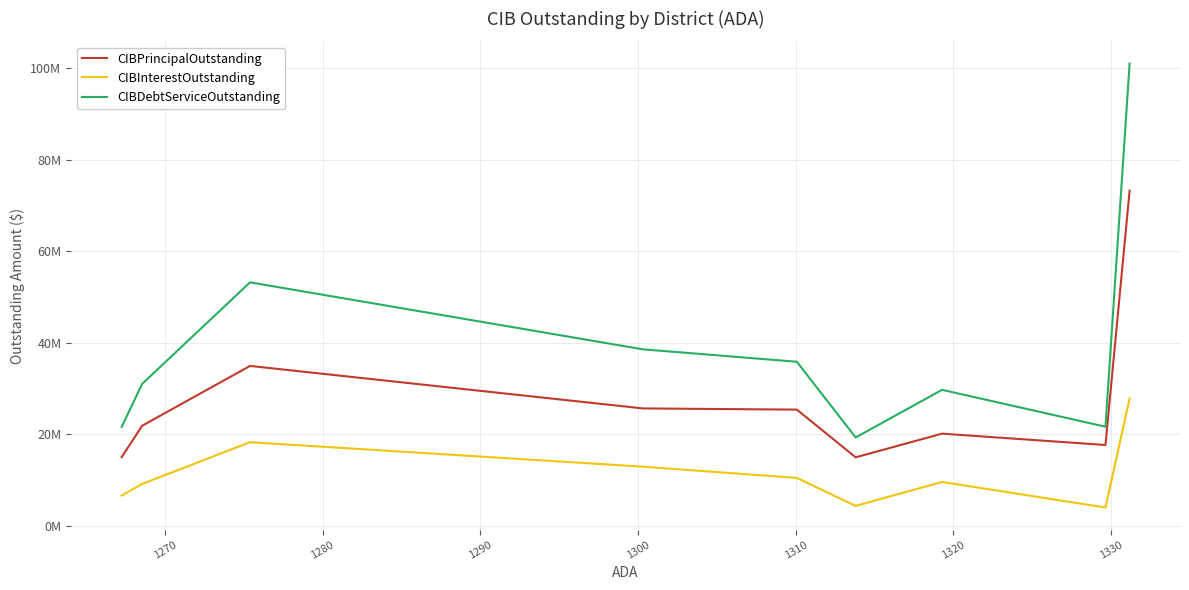

True or false: CIBInterestOutstanding and CIBDebtServiceOutstanding cross at least once.

False